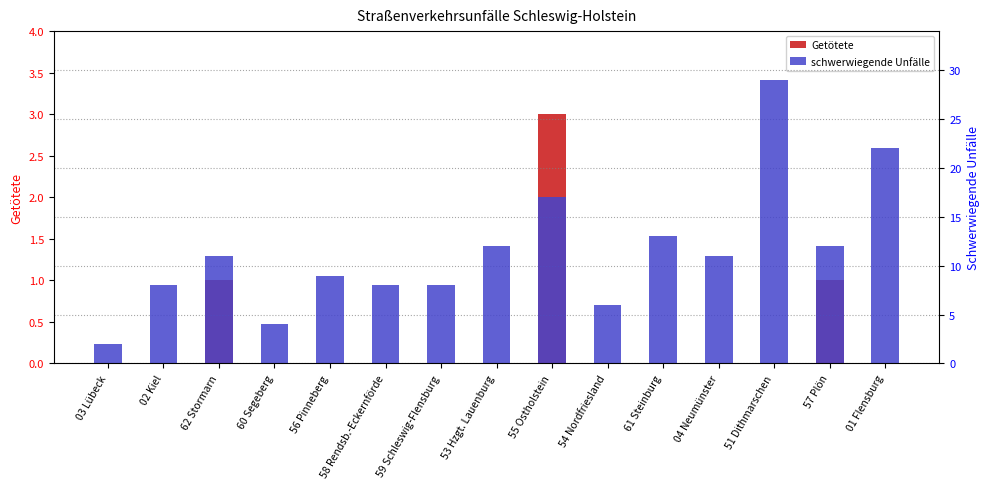

At which label is Getötete closest to 1?

62 Stormarn